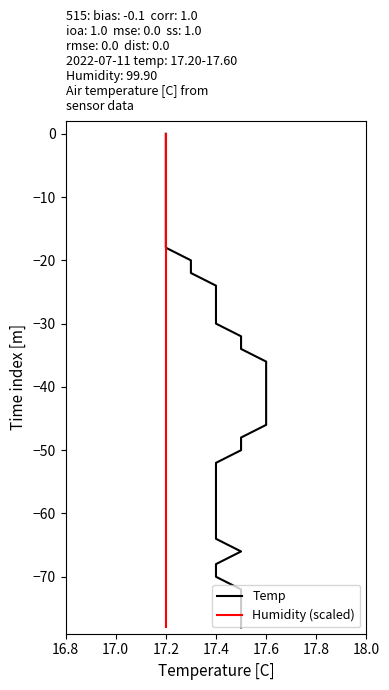

At how many categories does at least one series exceed -70?

35